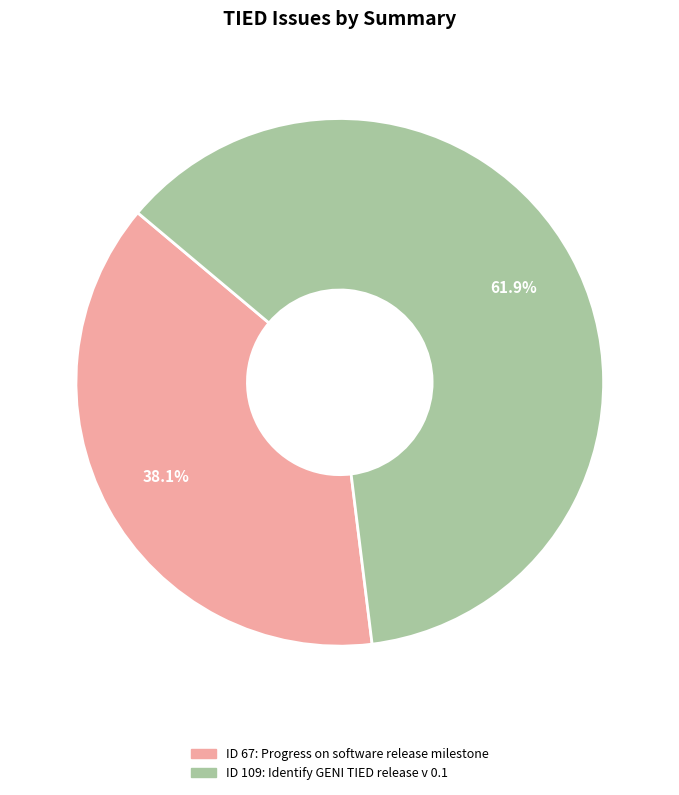

Does any single category account for the majority?

Yes